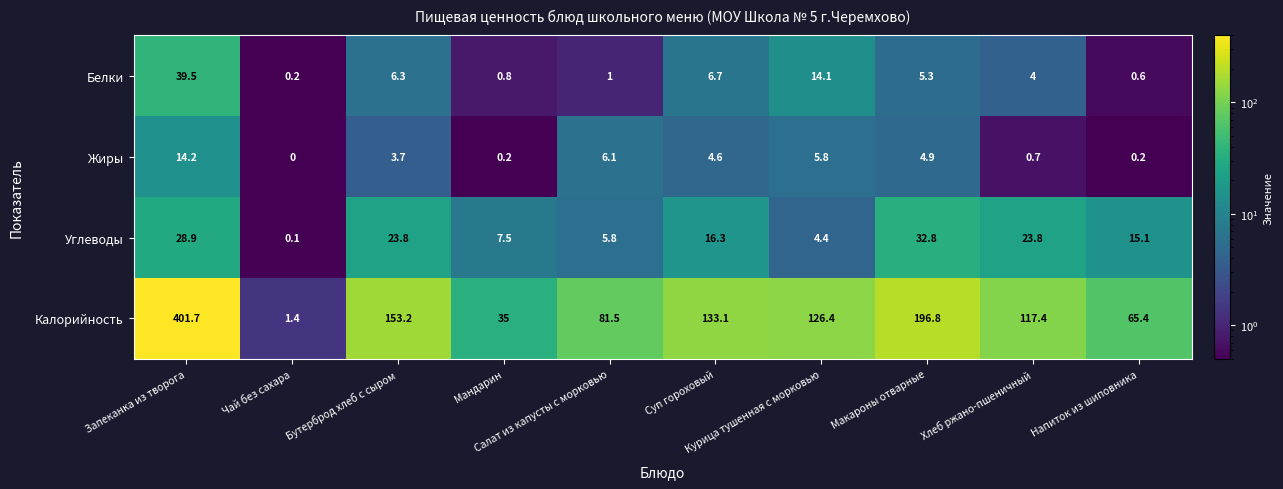

What is the difference between the maximum and minimum values in the Жиры series?

14.2